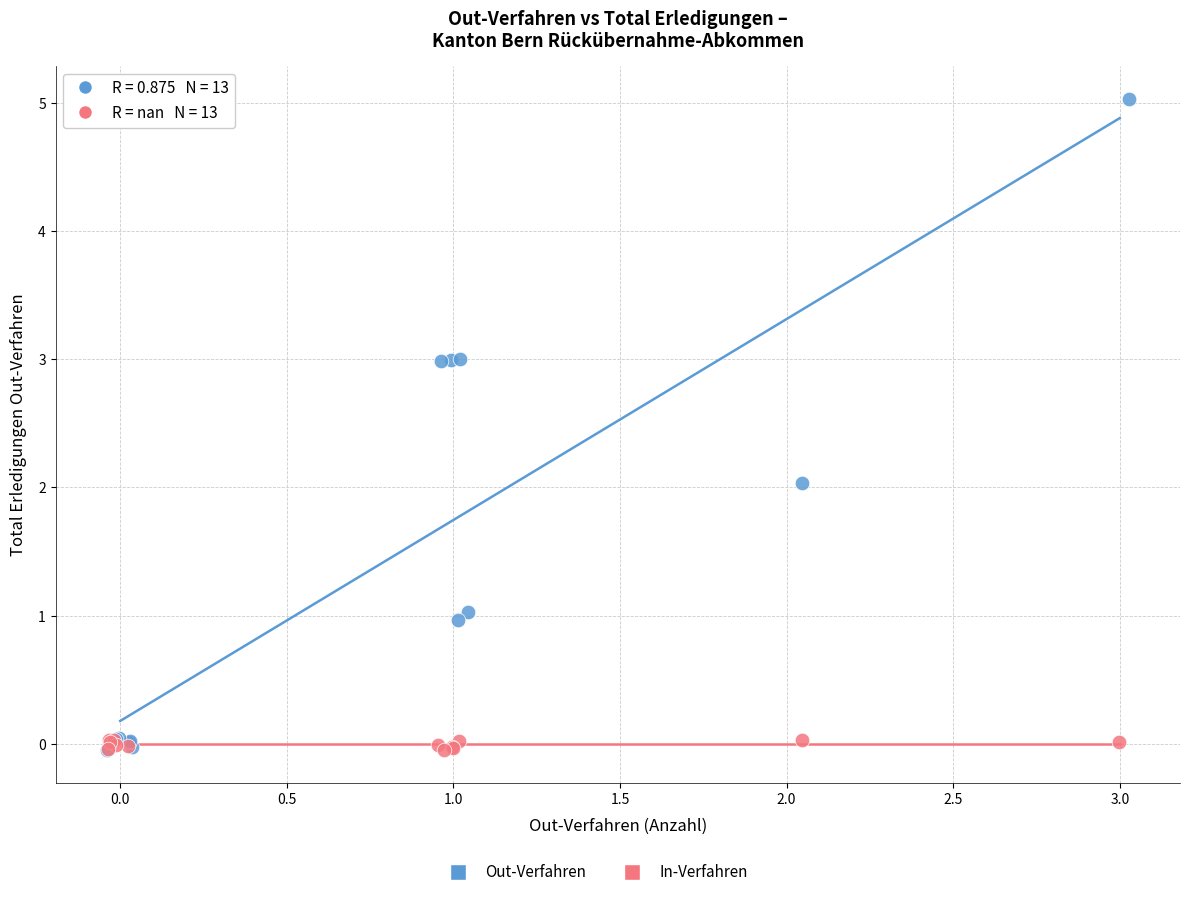

Which series has the widest spread of Y values?

Out-Verfahren